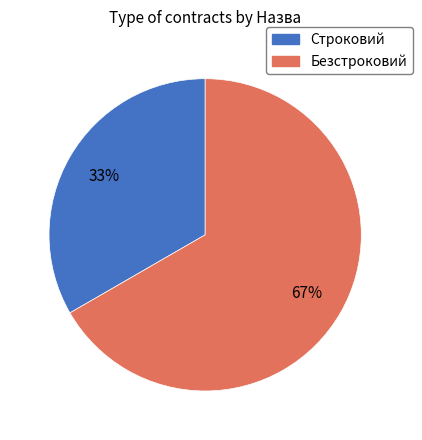

Is it true that Безстроковий is 54% of the pie?

False